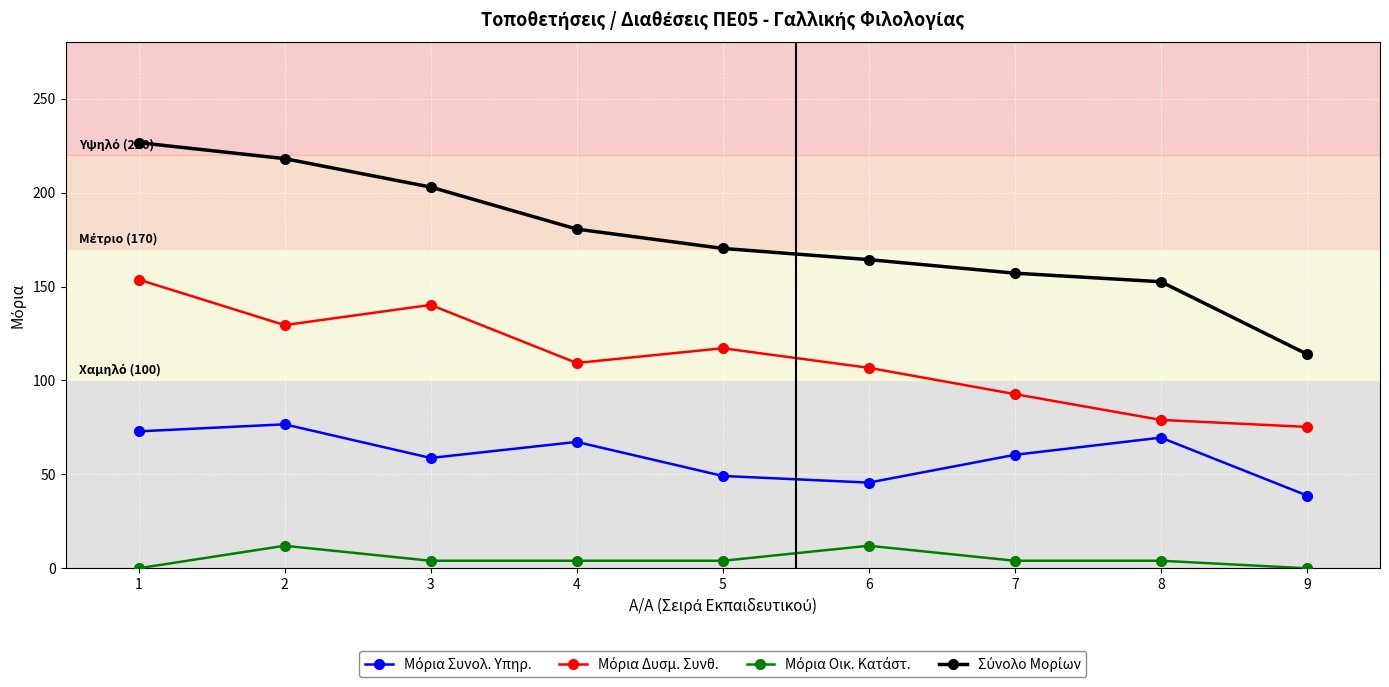

How many lines are shown in the chart?

4